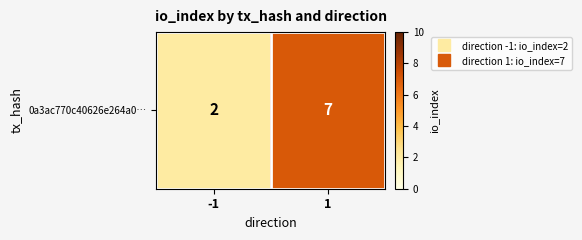

The value at -1 is 2. True or false?

True